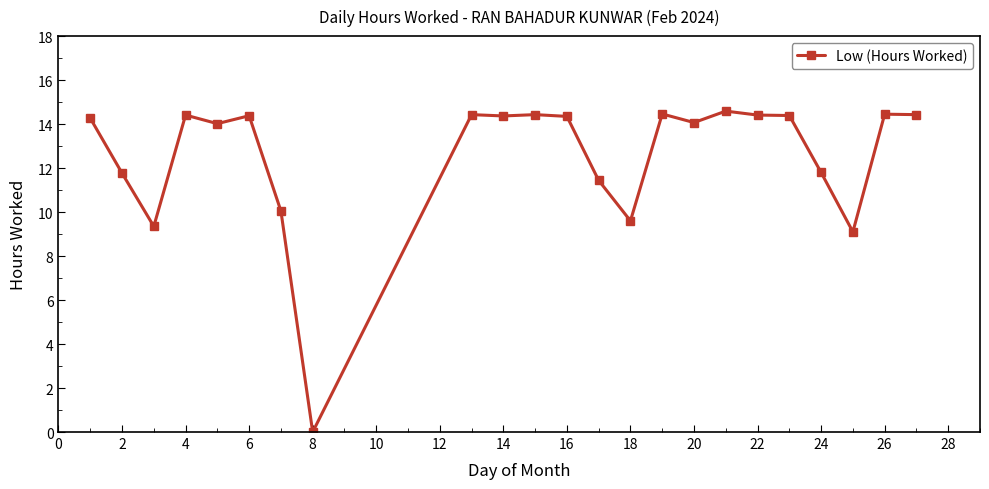

True or false: the data has more than 2 interior local peaks.

True